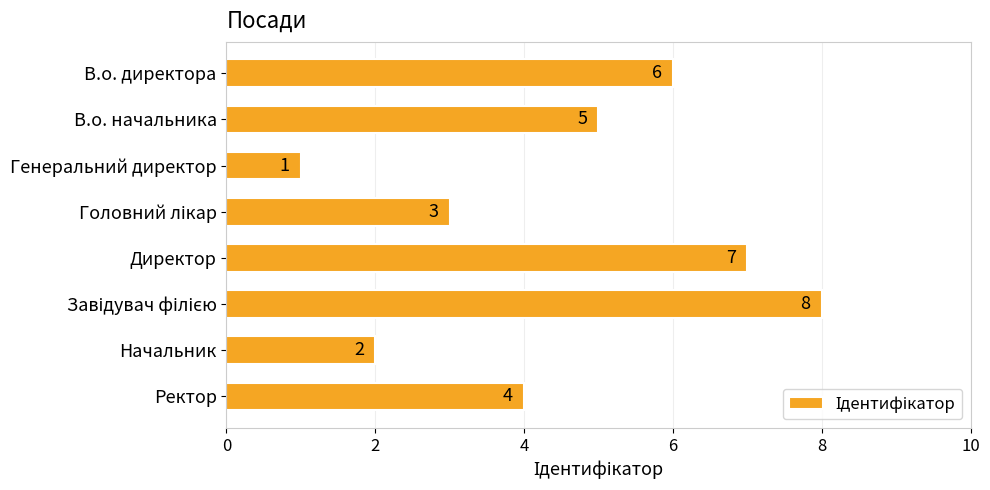

What is the maximum value shown in the chart?

8